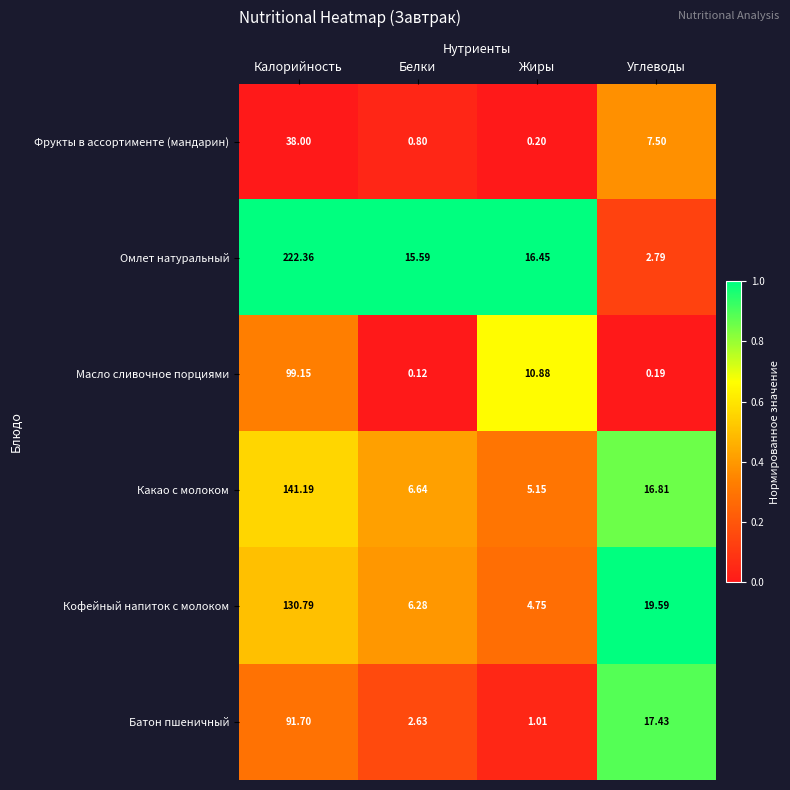

At which category does the chart reach its minimum across all series?

Белки